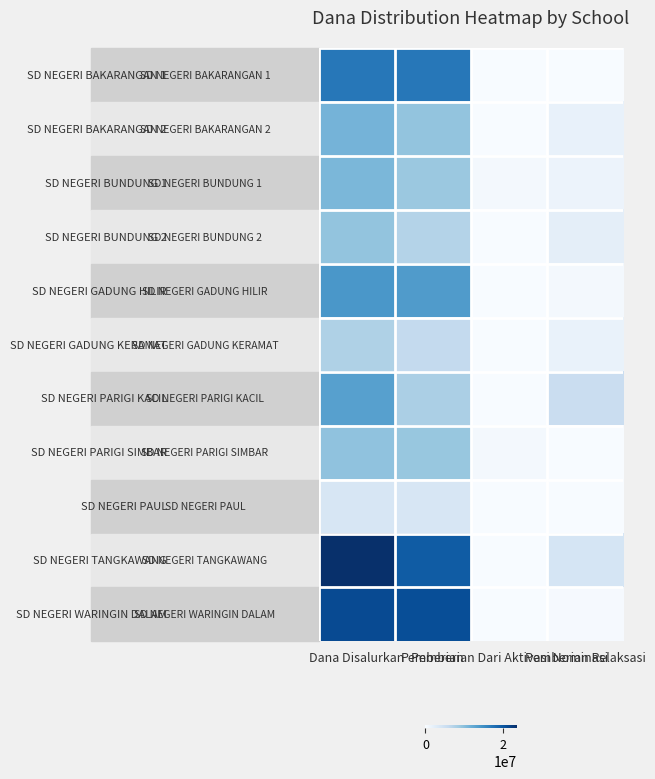

Which has a higher value, Pemberian Dari Aktivasi Nominasi or Pemberian Relaksasi?

Pemberian Dari Aktivasi Nominasi